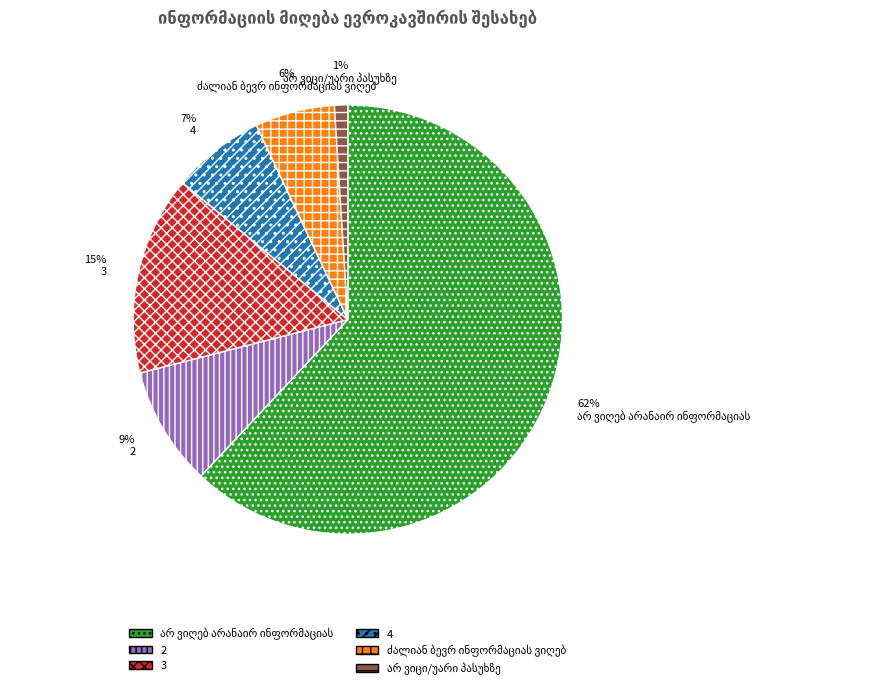

Does any single category account for the majority?

Yes